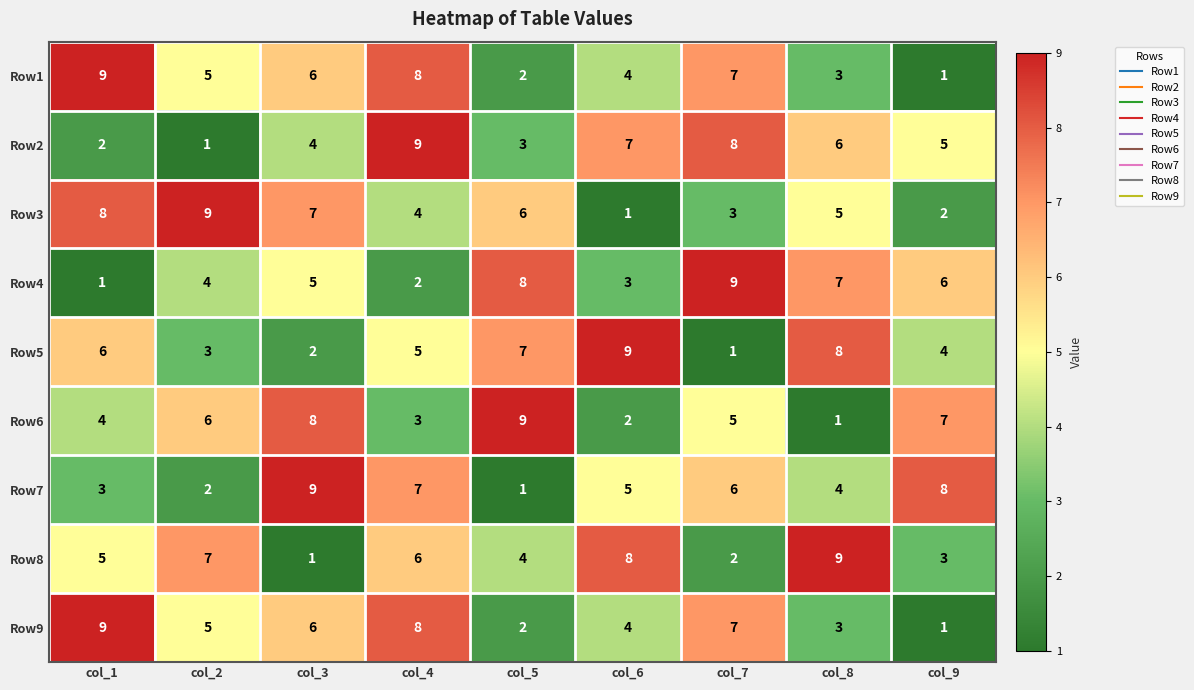

At which label does Row5 reach its minimum?

col_7